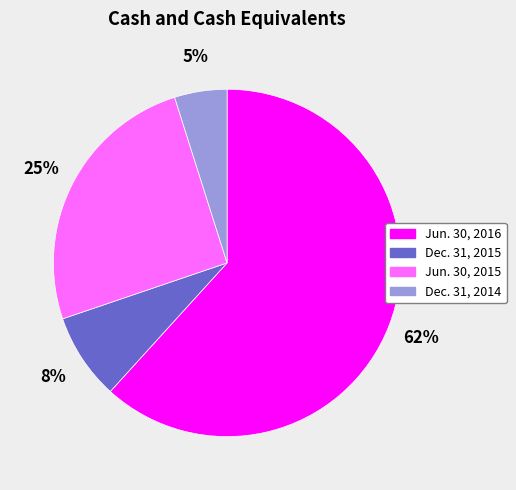

To the nearest percent, what percentage of the pie is Jun. 30, 2015?

25%